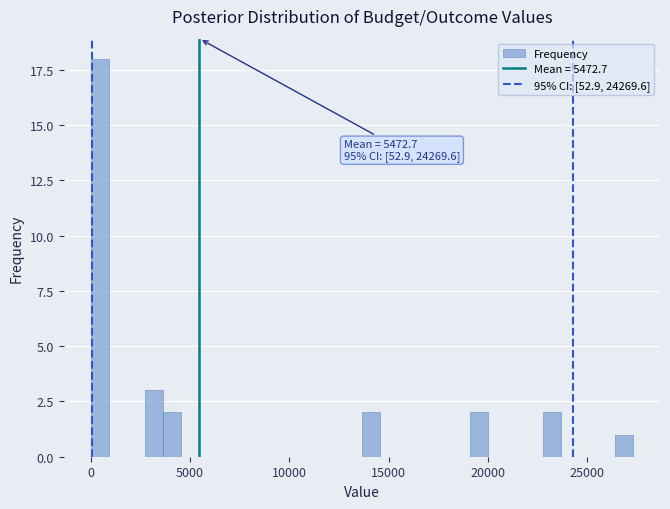

Around what value on the x-axis is the tallest bar? Give the approximate position of its centre, as read against the axis.

500